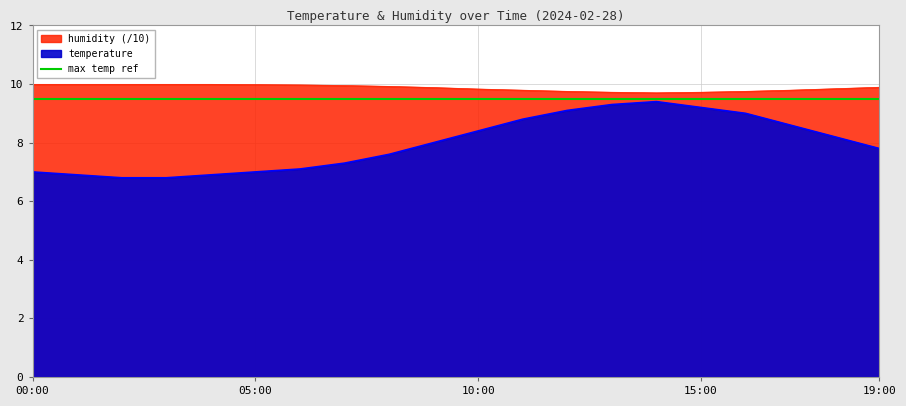

List the series in order of their overall mean, lowest first.

temperature, humidity